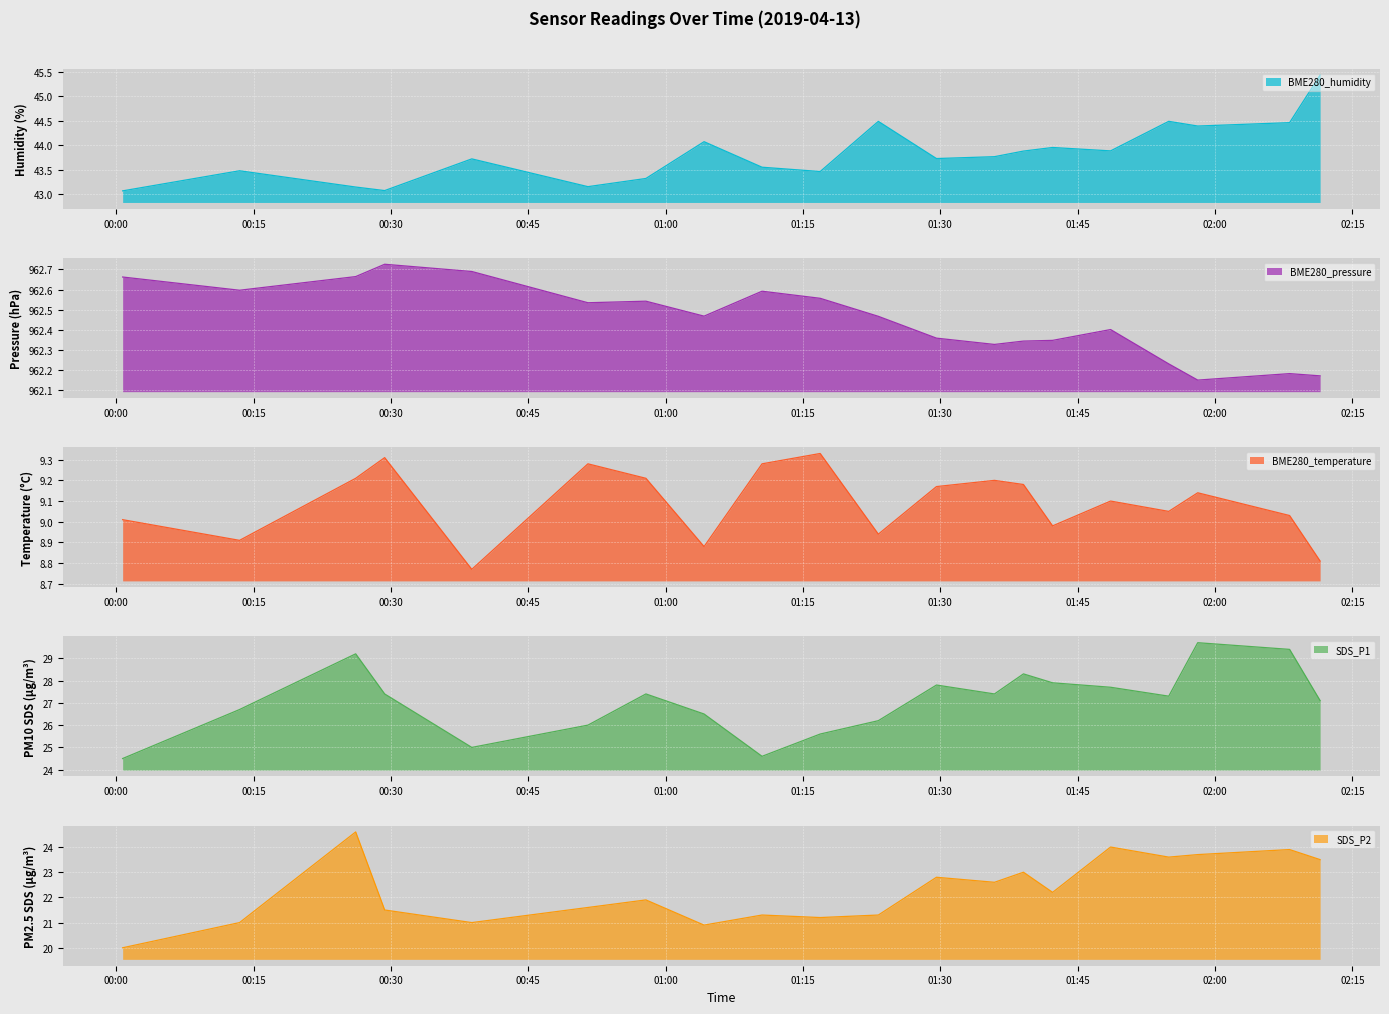

What is the spread (max minus min) of values at 2019/04/13 02:11:29?

953.4